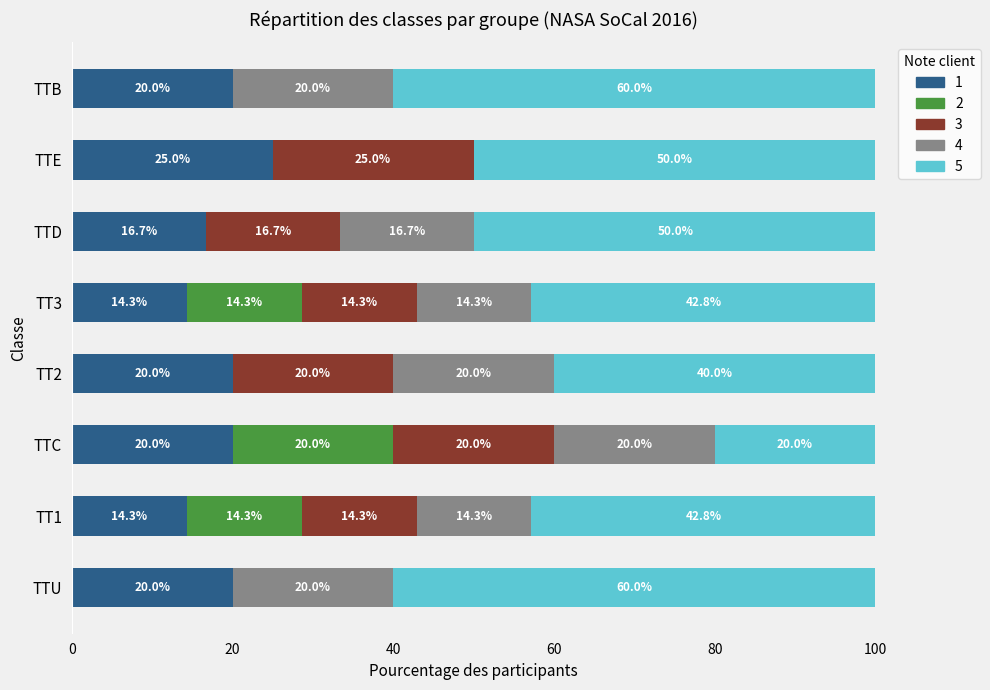

What are all the series names shown in the legend?

1, 2, 3, 4, 5